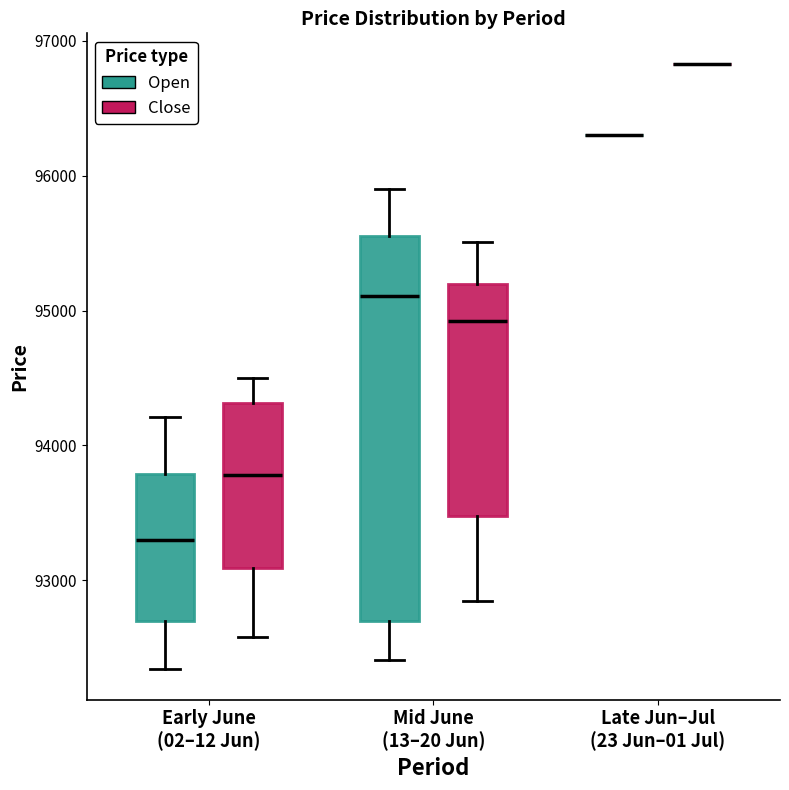

Reading left to right, transcribe this box plot: for each box, give where its median line is, the range the box spans, and where its two whiskers end, as read against the y-axis. The values are not printed on the chart, so give them approximately, as read against the axis.

Early June (02–12 Jun) (Open): median 93300, box 92700 to 93800, whiskers 92300 to 94200
Early June (02–12 Jun) (Close): median 93800, box 93100 to 94300, whiskers 92600 to 94500
Mid June (13–20 Jun) (Open): median 95100, box 92700 to 95600, whiskers 92400 to 95900
Mid June (13–20 Jun) (Close): median 94900, box 93500 to 95200, whiskers 92900 to 95500
Late Jun–Jul (23 Jun–01 Jul) (Open): box collapsed to a line at 96300, whiskers 96300 to 96300
Late Jun–Jul (23 Jun–01 Jul) (Close): box collapsed to a line at 96800, whiskers 96800 to 96800